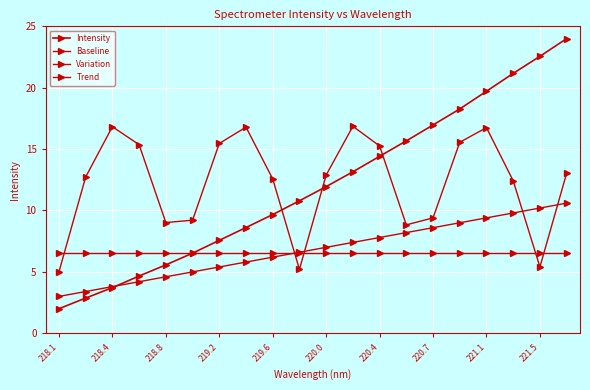

How many lines are shown in the chart?

4